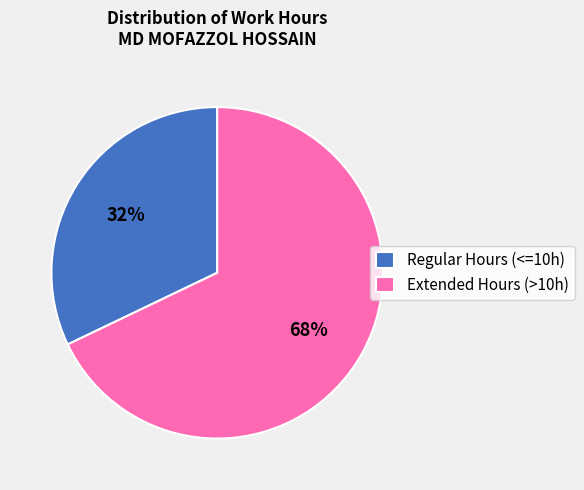

To the nearest percent, what percentage of the pie is Extended Hours (>10h)?

68%